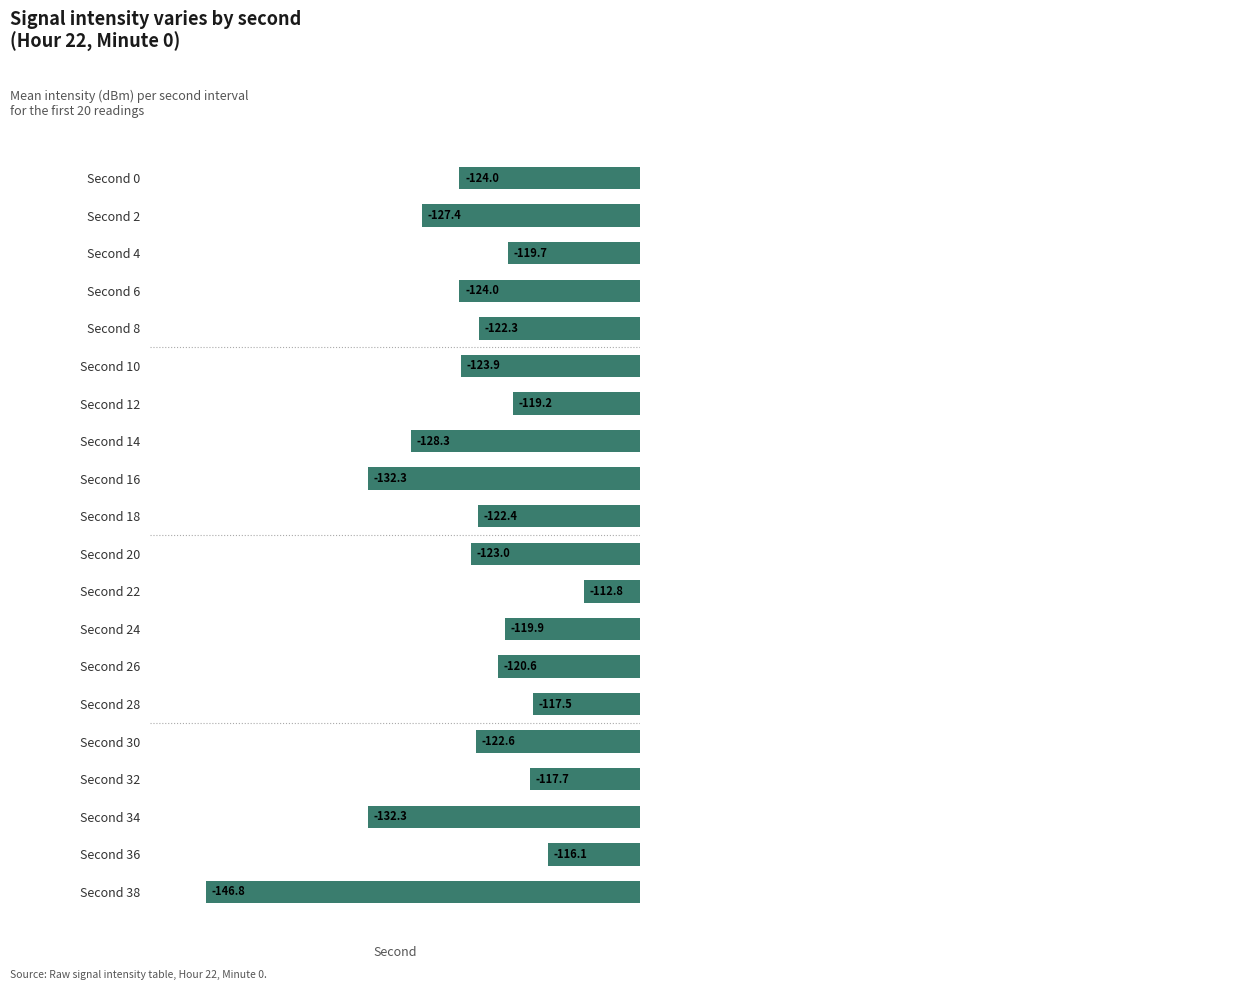

Which category has the highest value across all series?

Second 22